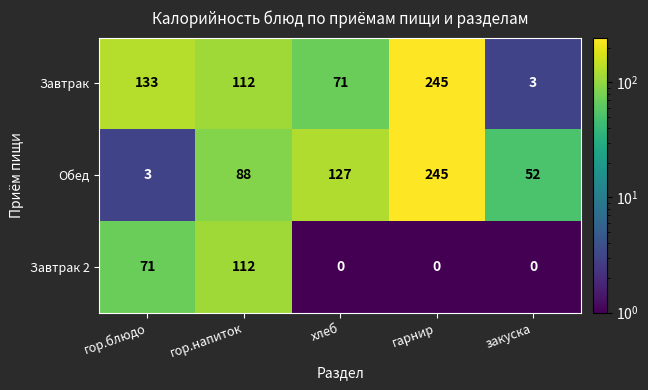

List the labels in order of Обед value, largest first.

гарнир, хлеб, гор.напиток, закуска, гор.блюдо